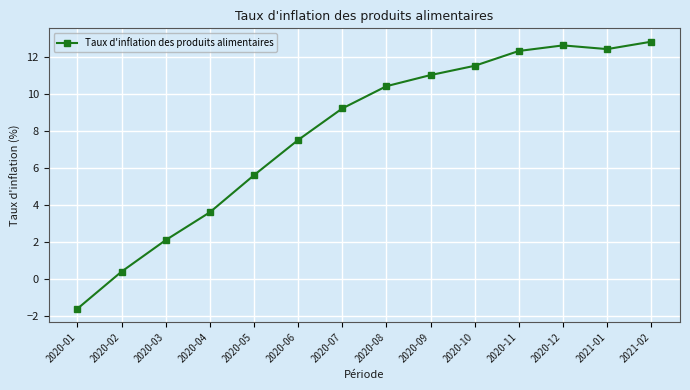

Read the value at 2020-06.

7.5